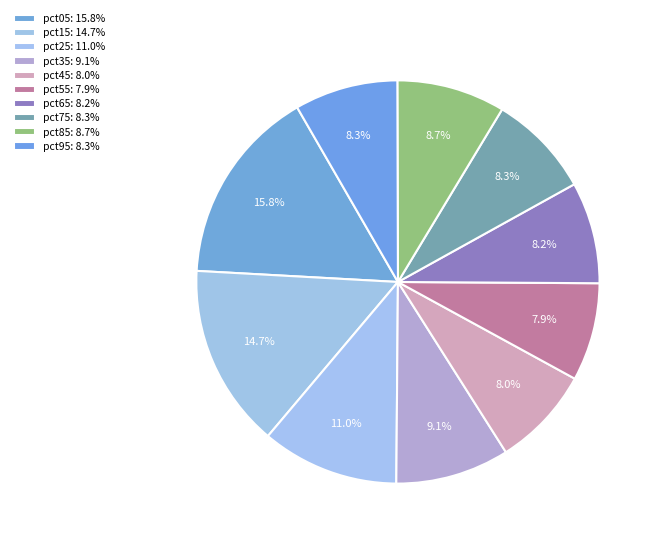

What is the total percentage of pct65 and pct45?

16.2%